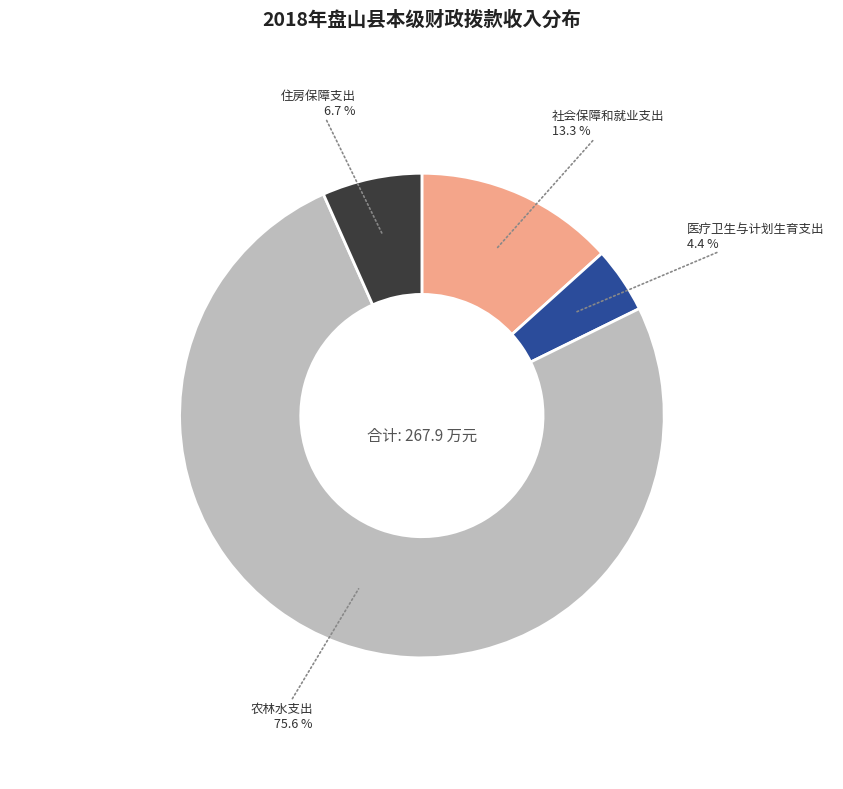

Is there any slice that represents more than half of the pie?

Yes